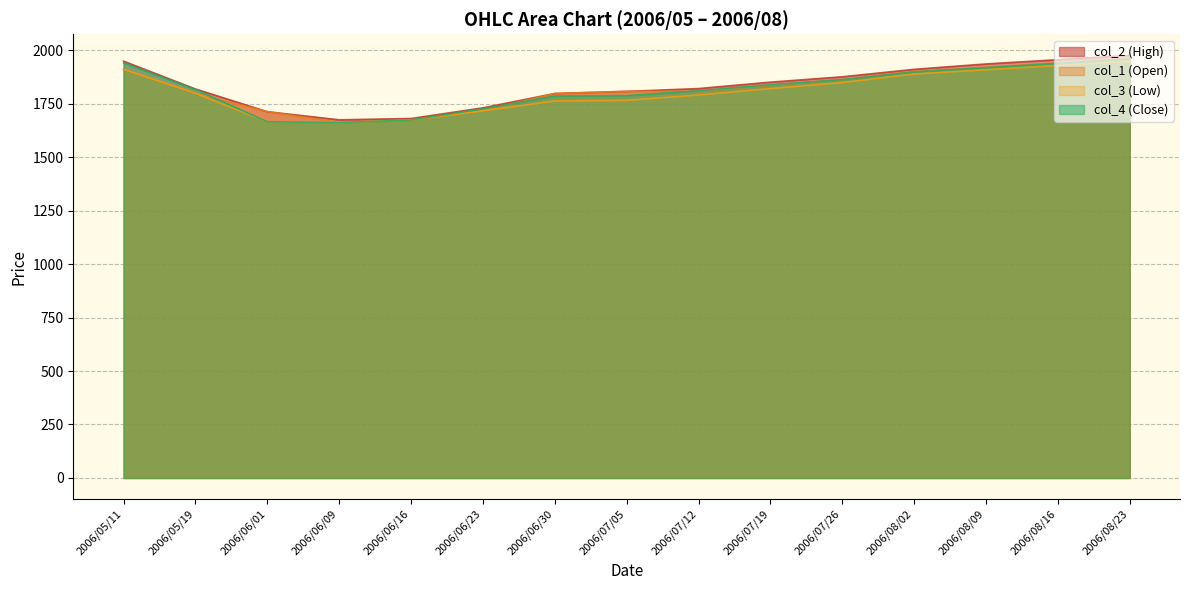

What is the sum of the col_4 values at 2006/08/02 and 2006/06/09?

3559